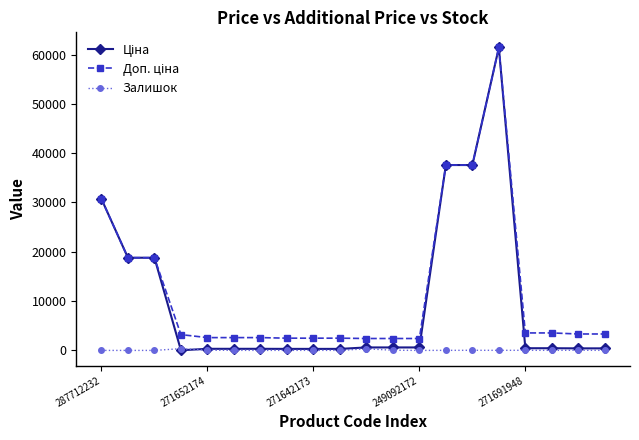

Is this an area chart (filled region under the line)?

No